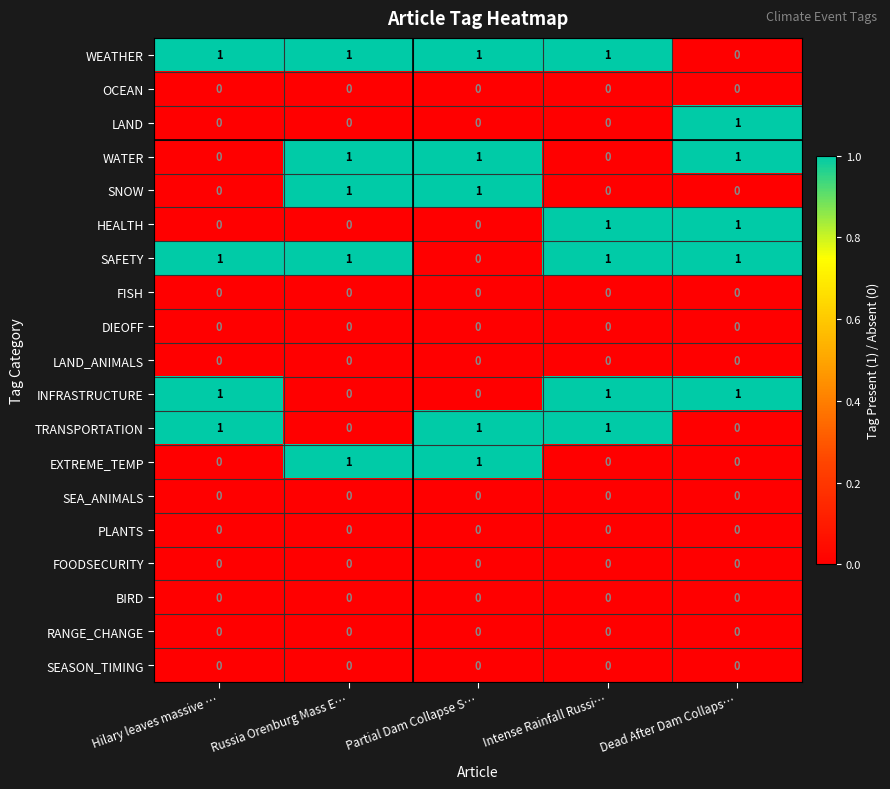

At how many categories does at least one series exceed 0?

5